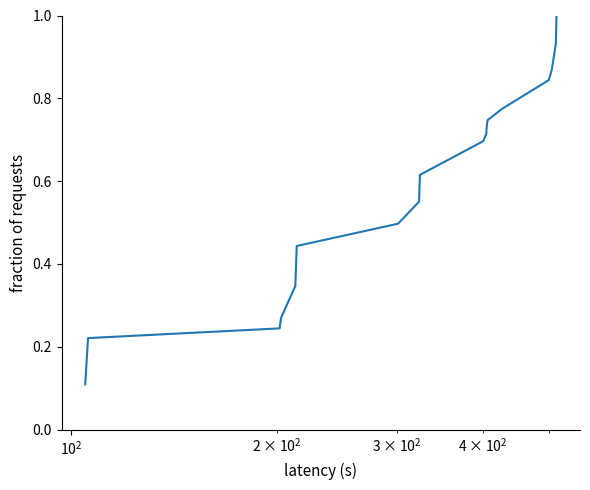

What is the greatest value displayed?

1.0